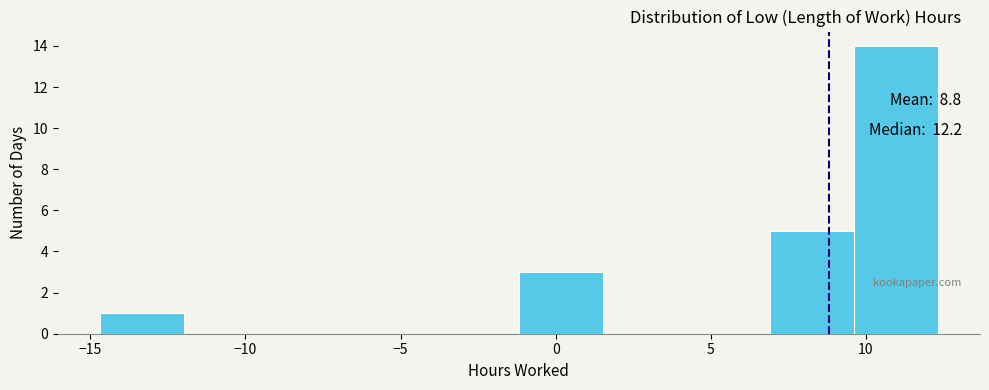

Which range on the x-axis has the tallest bar?

9.5 to 12.5